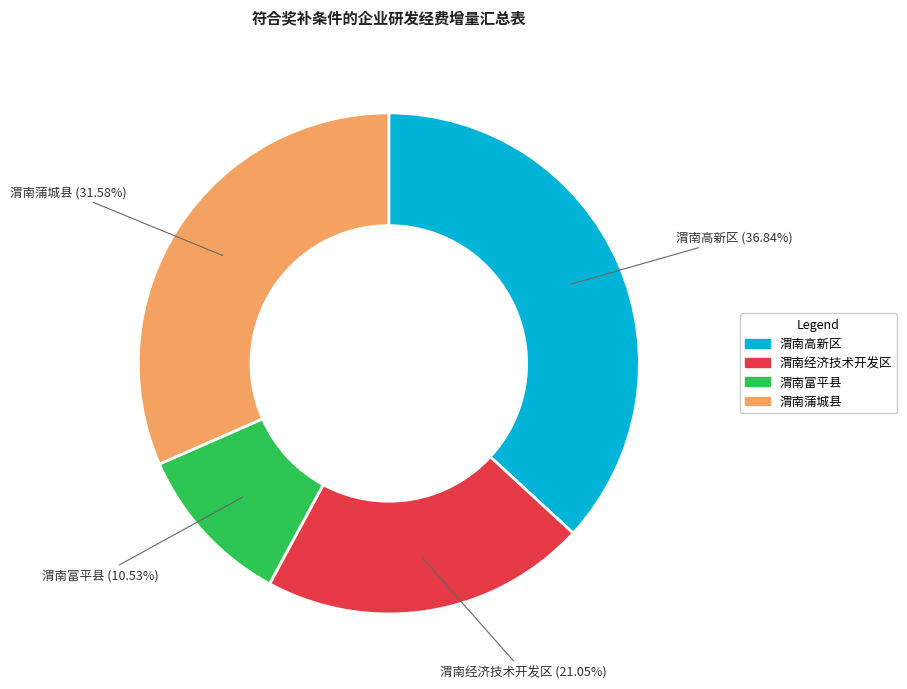

The 渭南蒲城县 slice represents 26% of the pie. True or false?

False